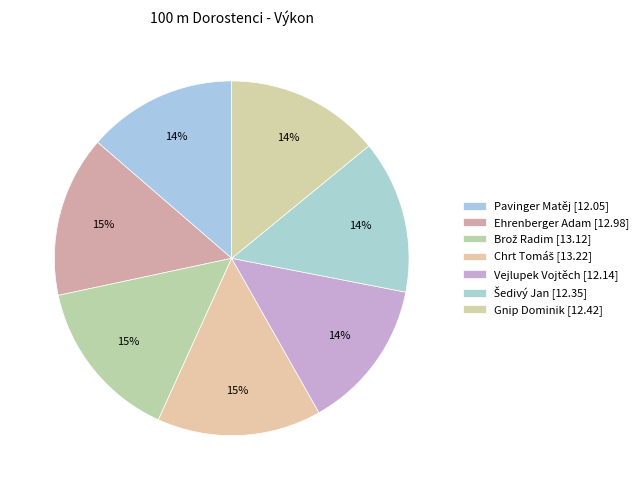

To the nearest percent, what is the average slice percentage?

14%